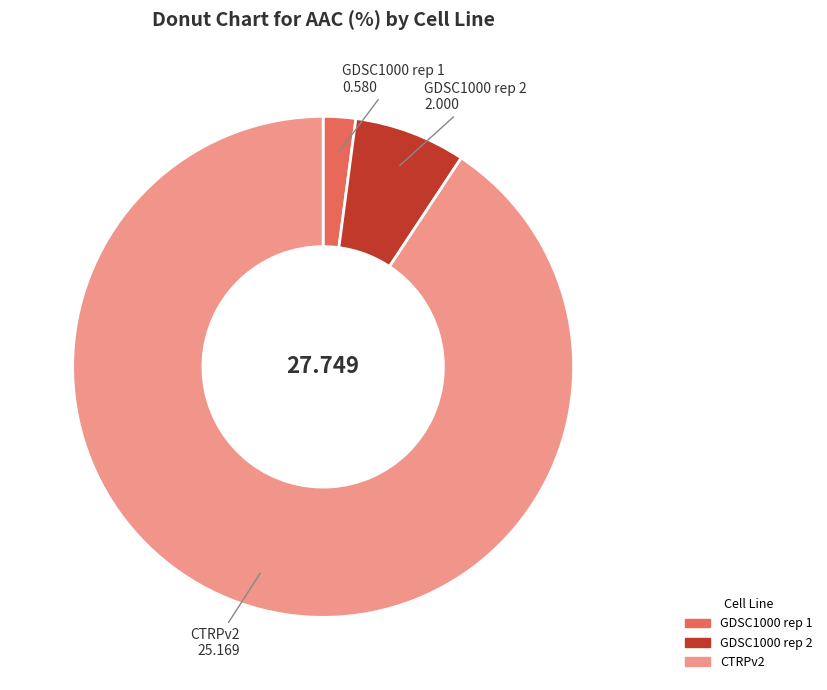

Is it true that GDSC1000 rep 2 is 7% of the pie?

True